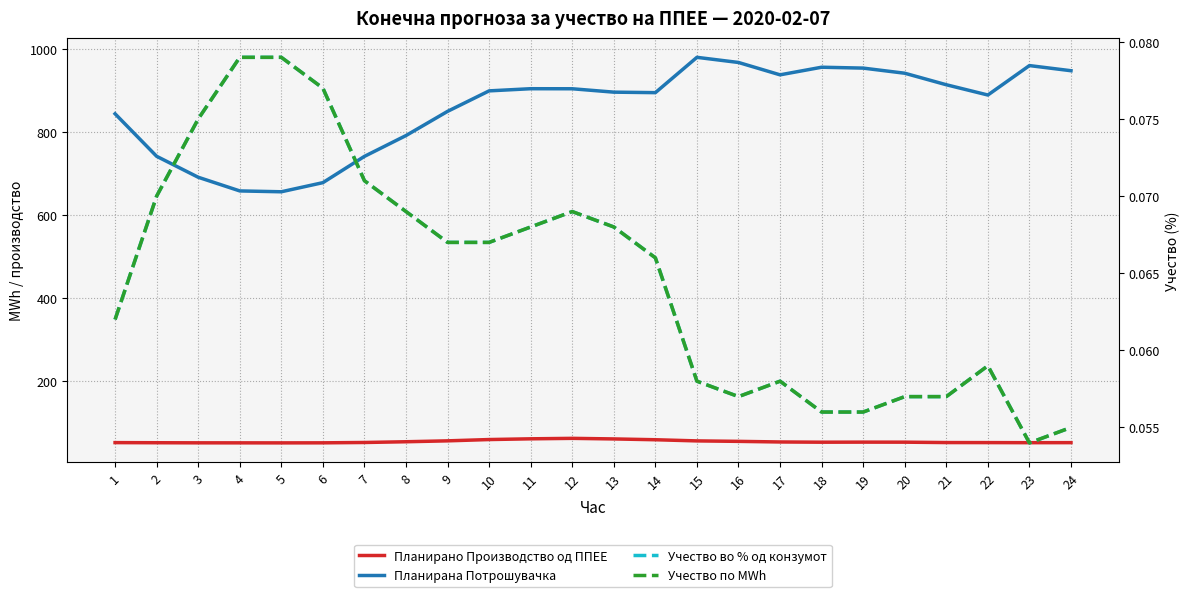

How many data points does each series have?

24